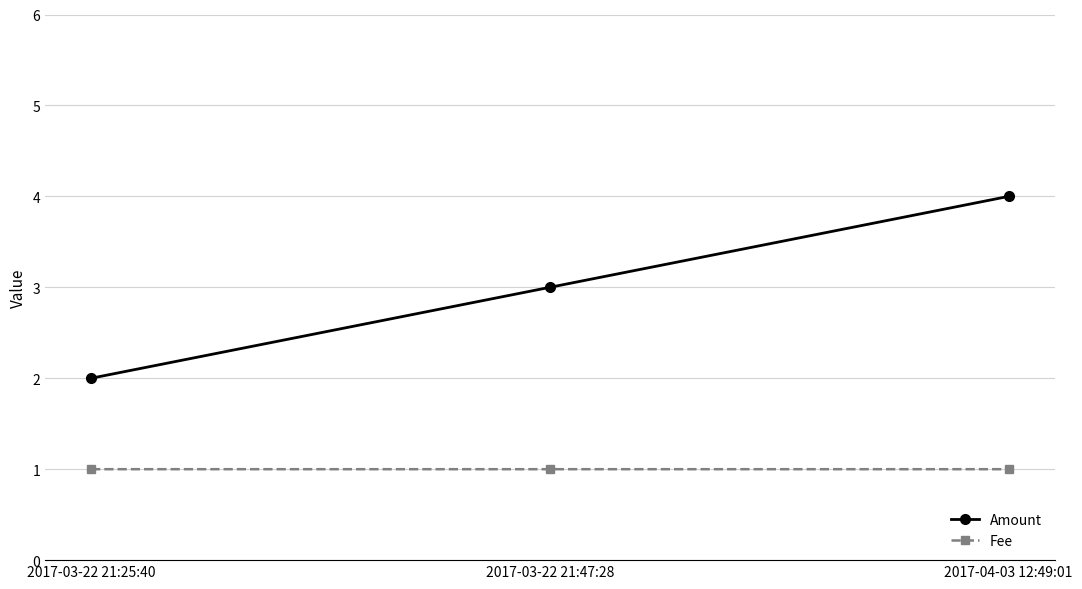

Which label corresponds to the largest value in the chart?

2017-04-03 12:49:01